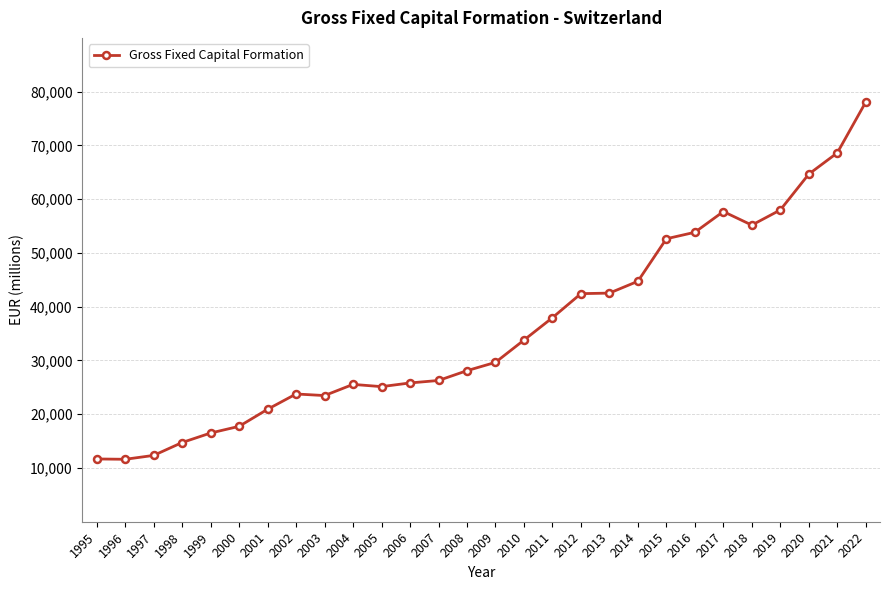

Count the number of data series in this chart.

1